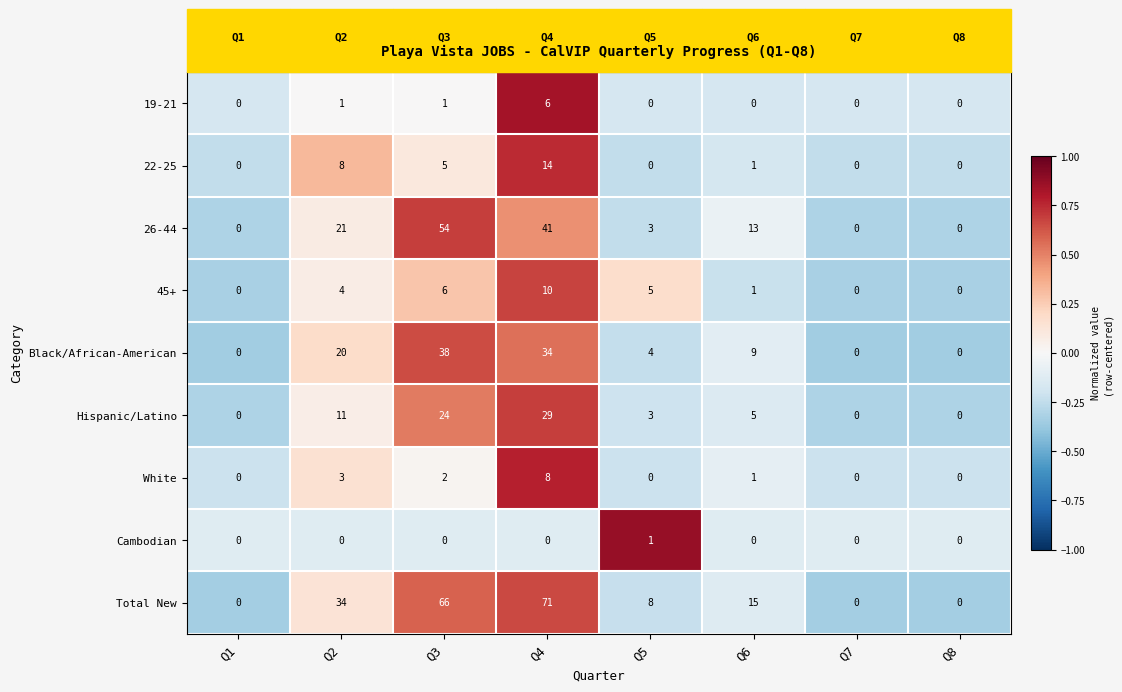

List the series in order of their peak value, highest first.

Total New, 26-44, Black/African-American, Hispanic/Latino, 22-25, 45+, White, 19-21, Cambodian